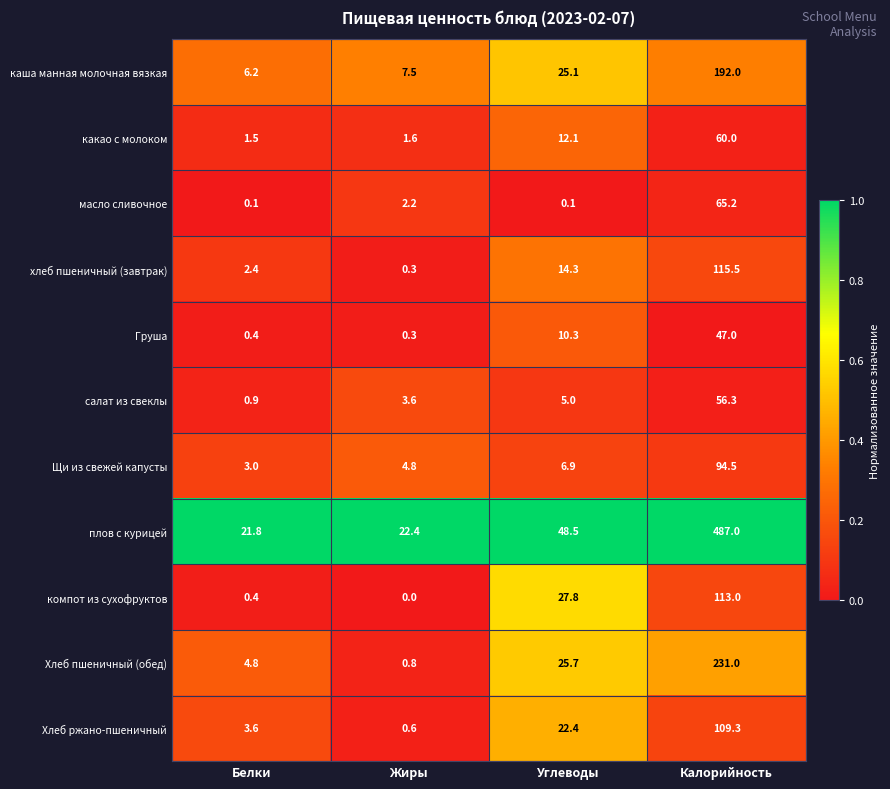

Which category has the highest value across all series?

Калорийность